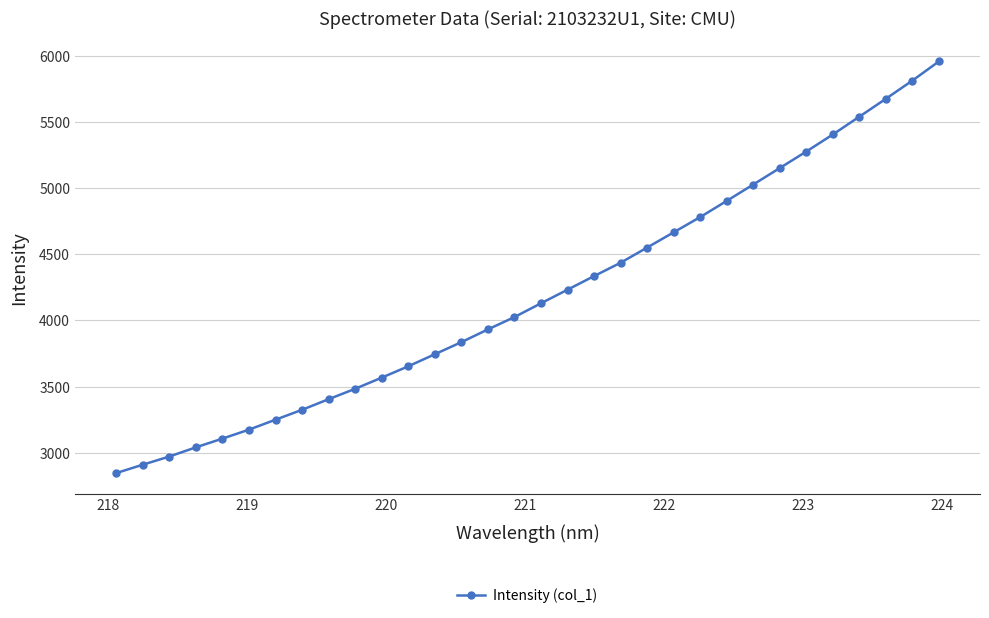

What is the smallest value displayed?

2846.6